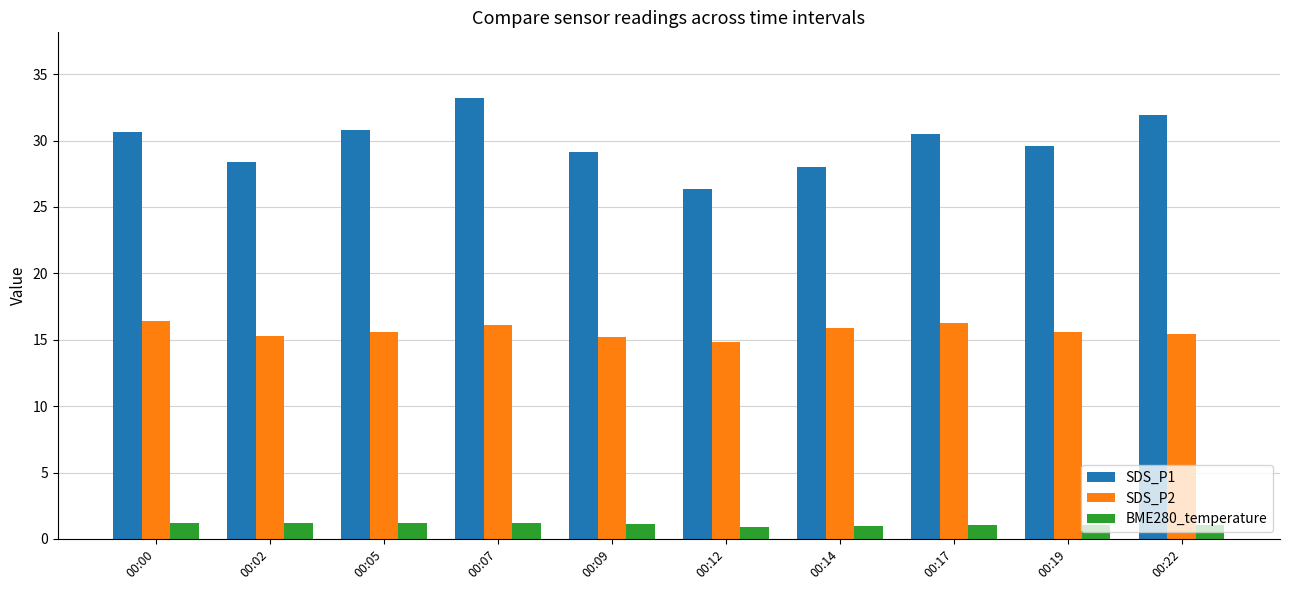

List the series in order of their peak value, lowest first.

BME280_temperature, SDS_P2, SDS_P1